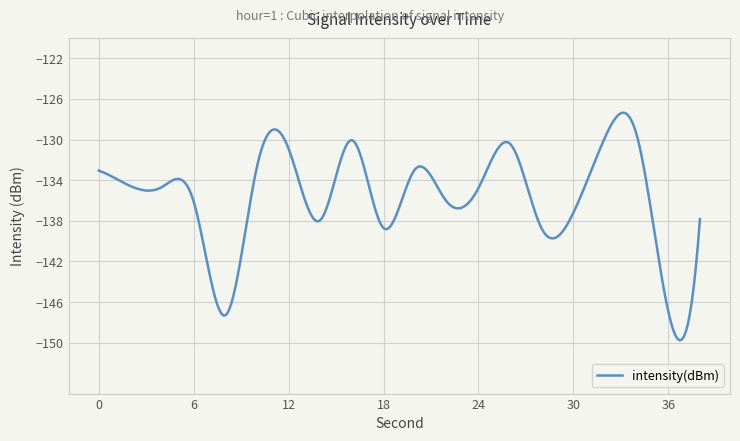

What is the difference between the maximum and minimum values?

22.4